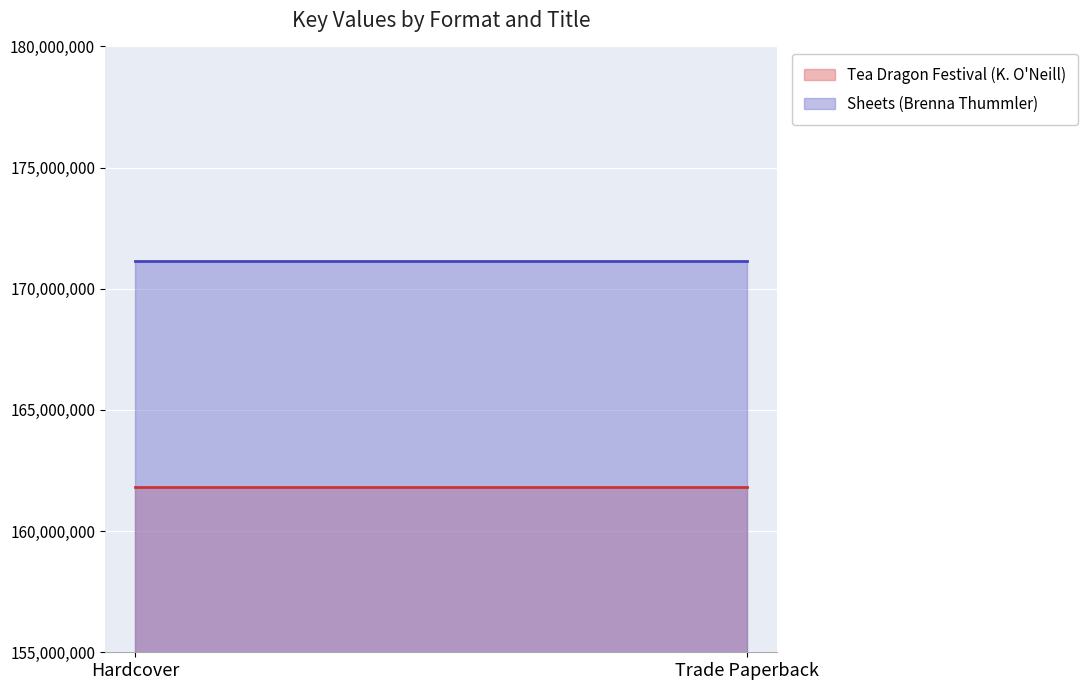

How many categories are shown in the chart?

2